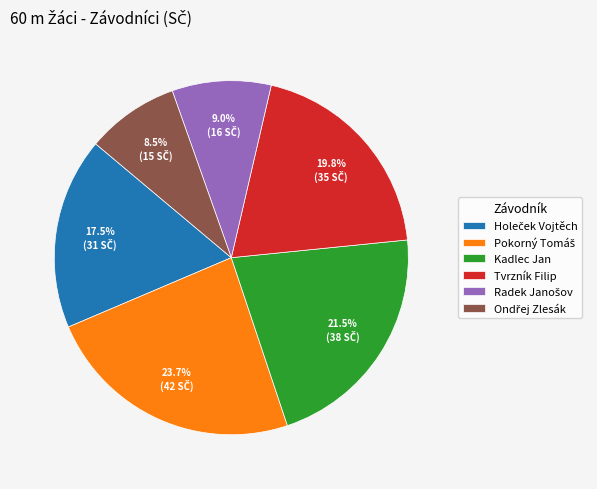

Does Kadlec Jan account for over 50% of the chart?

No